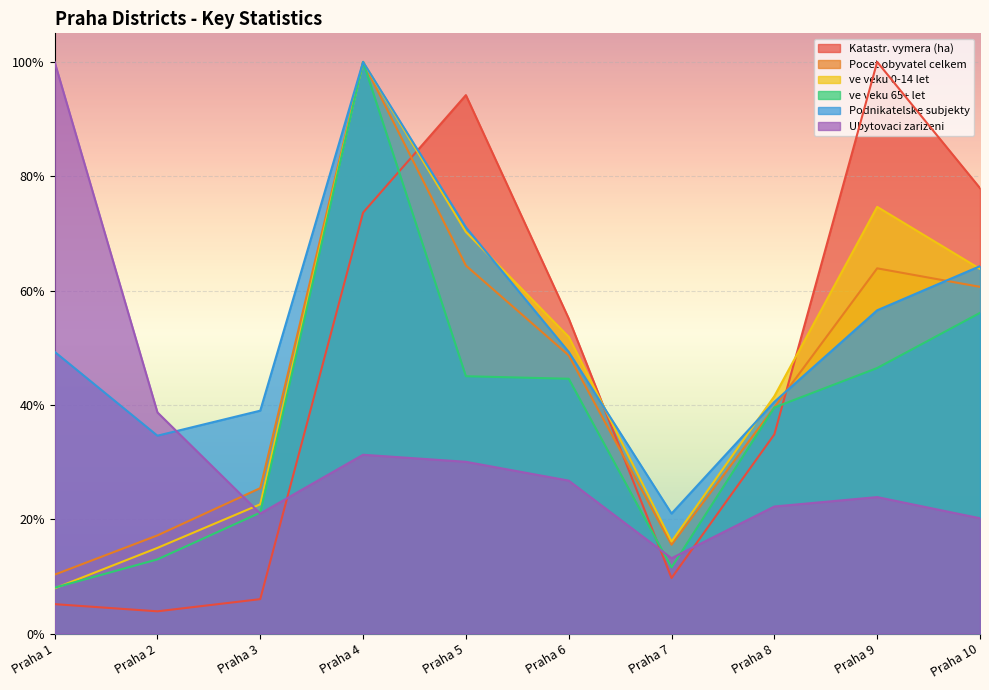

Is the value of Katastr. vymera (ha) at Praha 2 greater than the value of ve veku 0-14 let at Praha 2?

No